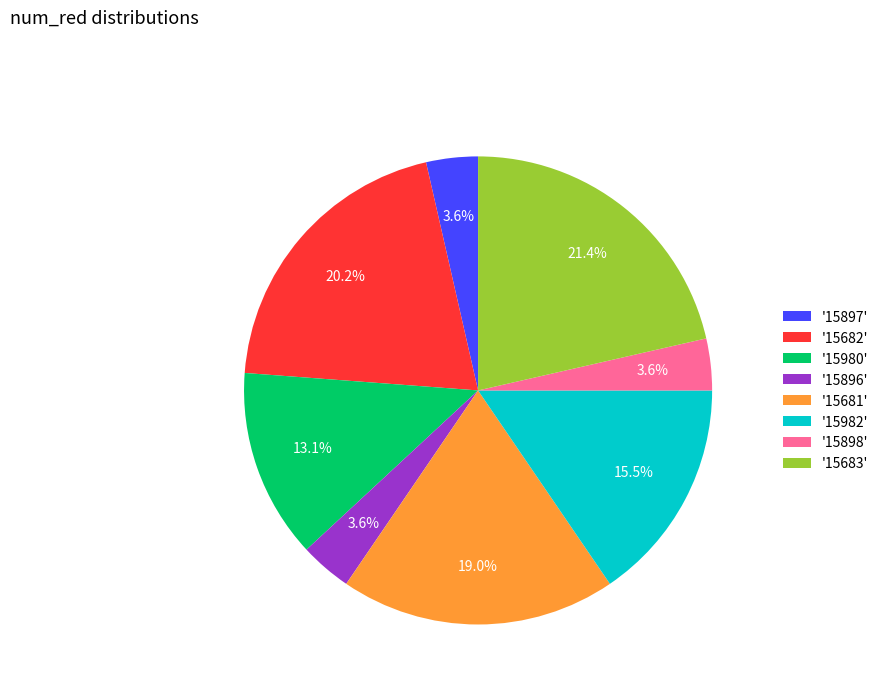

What percentage do '15898' and '15980' together represent?

16.7%